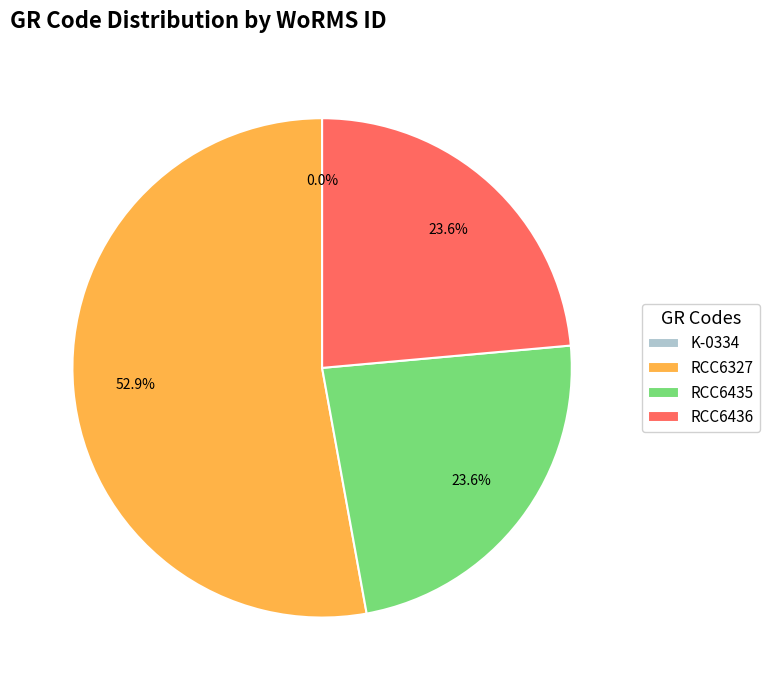

Which slice is the largest?

RCC6327